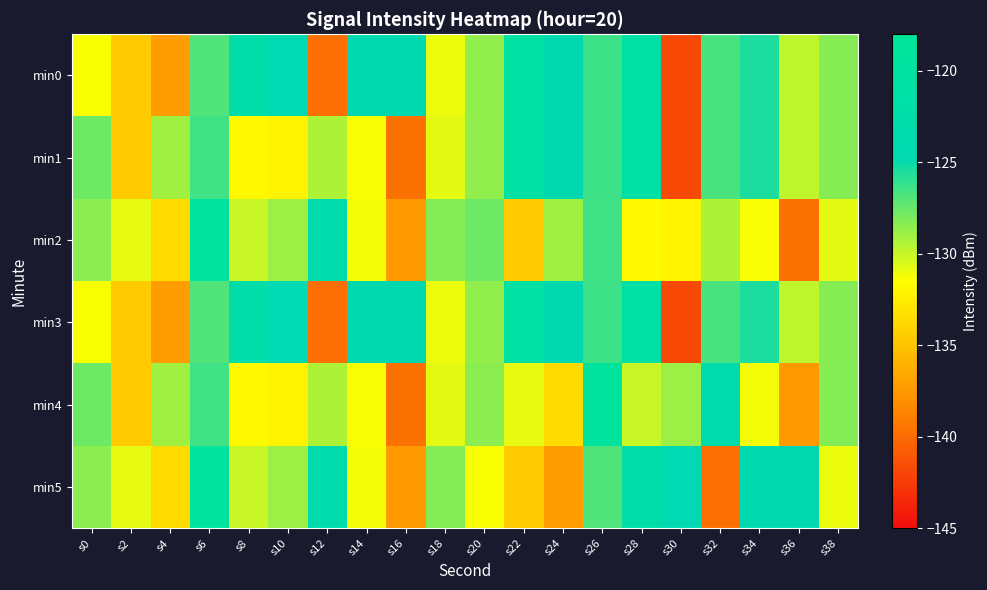

Count the number of data series in this chart.

6